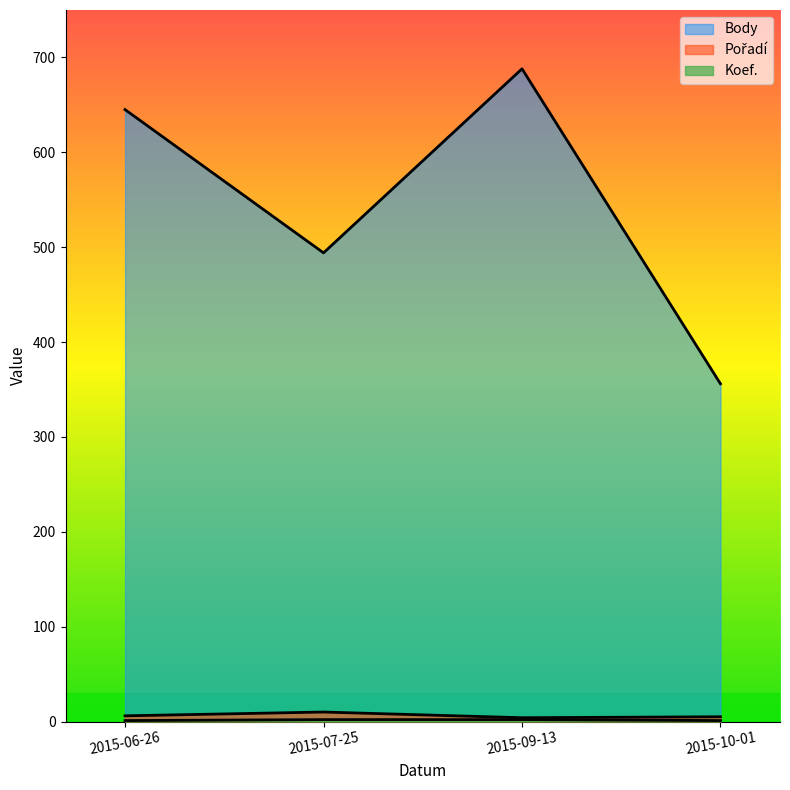

Which series changed the most between 2015-06-26 and 2015-10-01?

Body